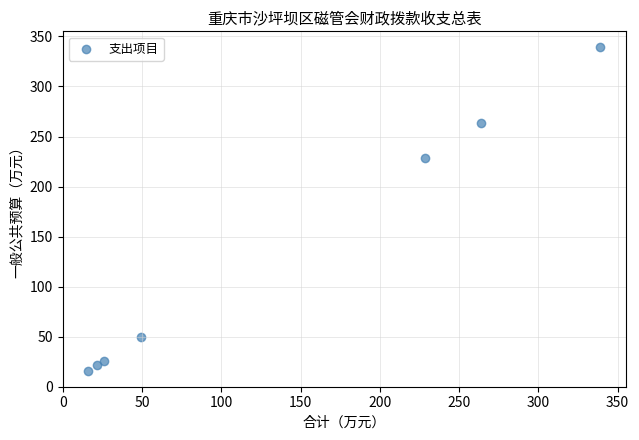

What is the range of X values (max minus min)?

323.0